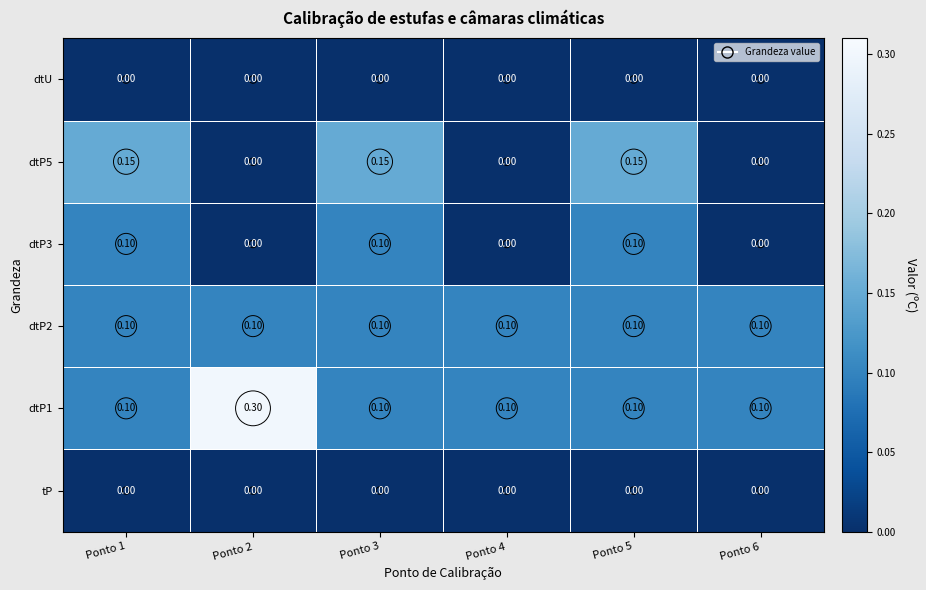

What is the spread (max minus min) of values at Ponto 6?

0.1